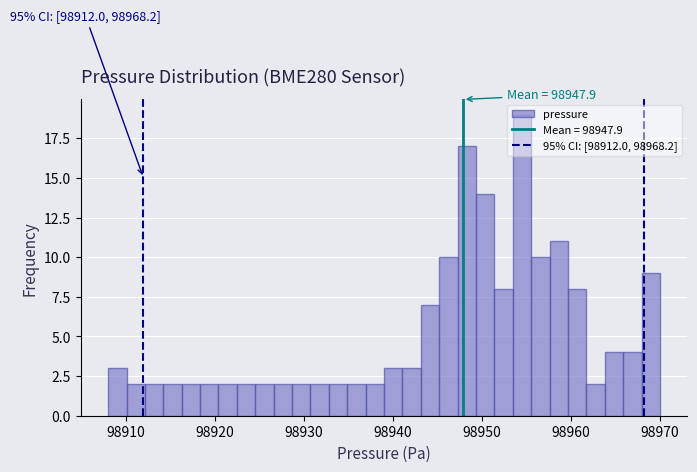

Read against the x-axis, roughly where is the centre of the tallest bar?

98955